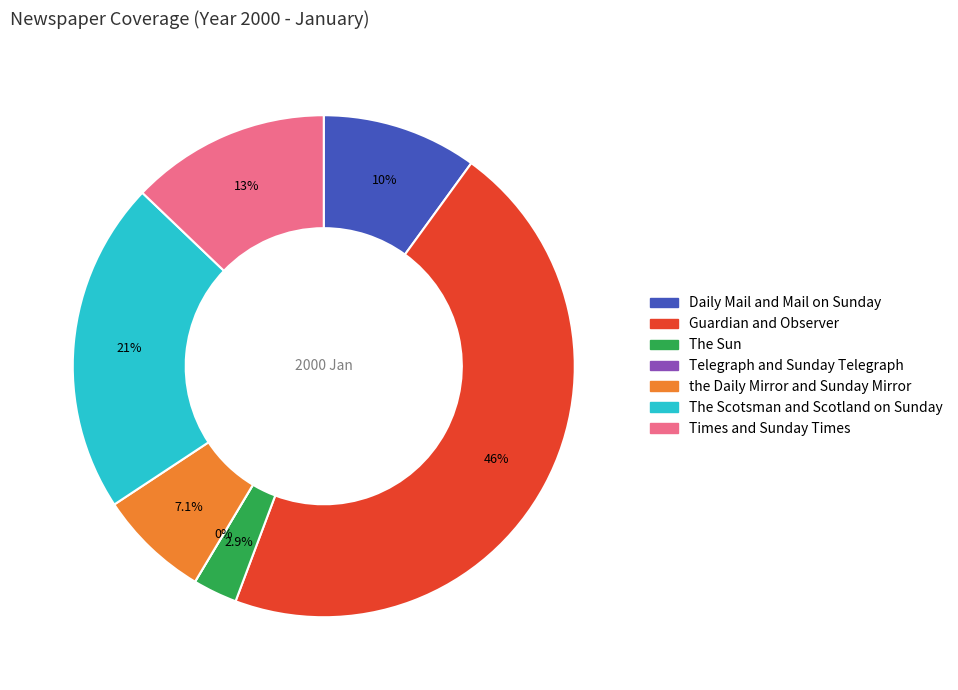

To the nearest percent, what is the average slice percentage?

14%